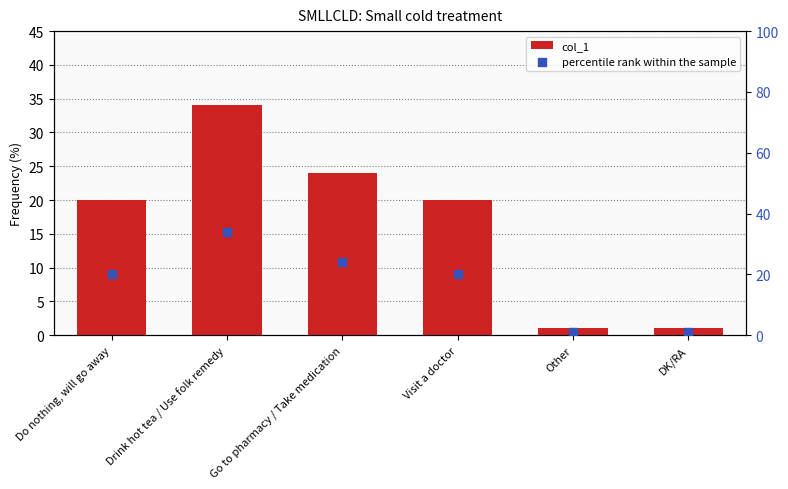

What is the total value across all series at Drink hot tea / Use folk remedy?

68